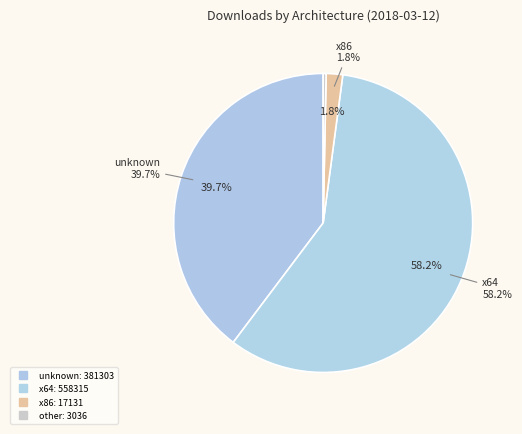

How much of the chart is everything except unknown?

60.3%